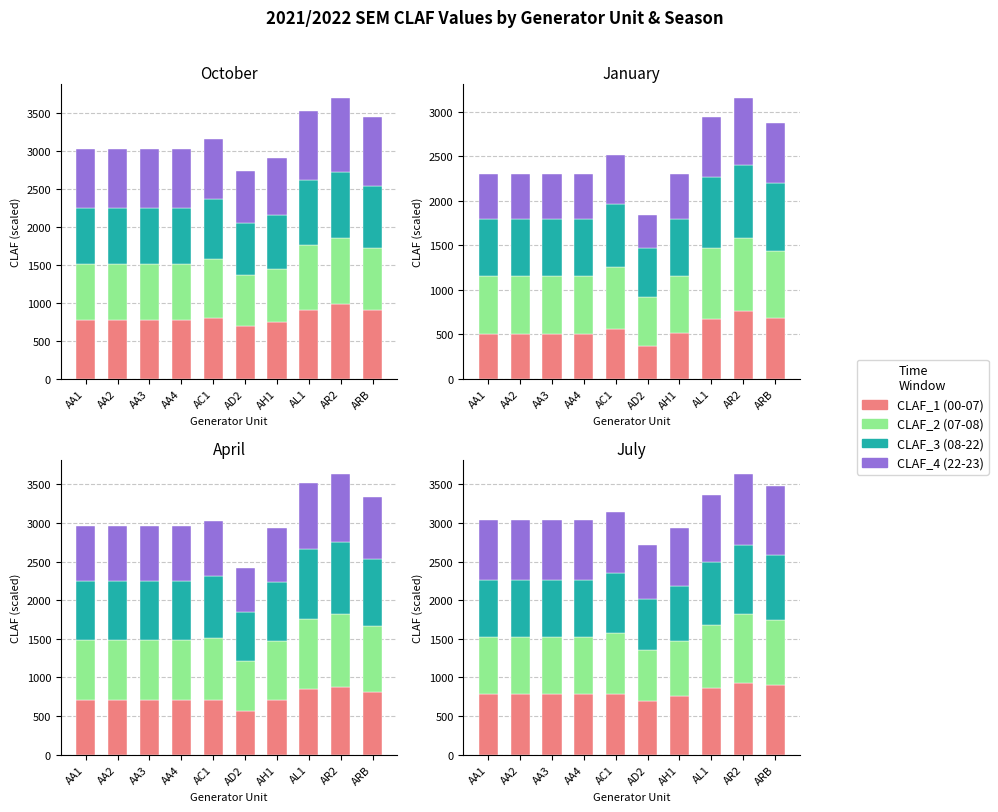

What is the difference between the highest and lowest values at AA1?

40.0